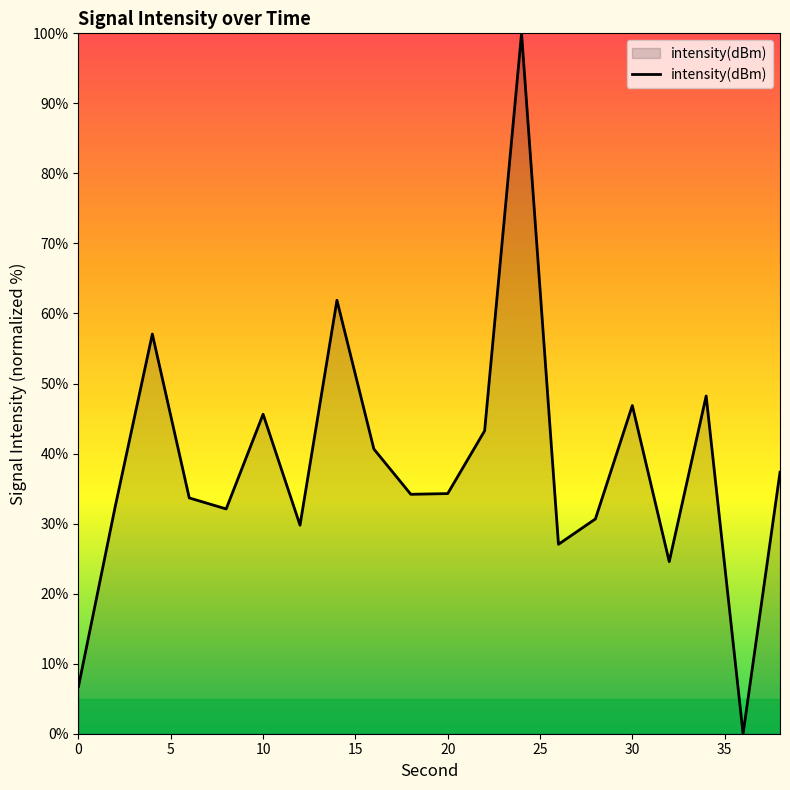

What is the greatest value displayed?

100.0